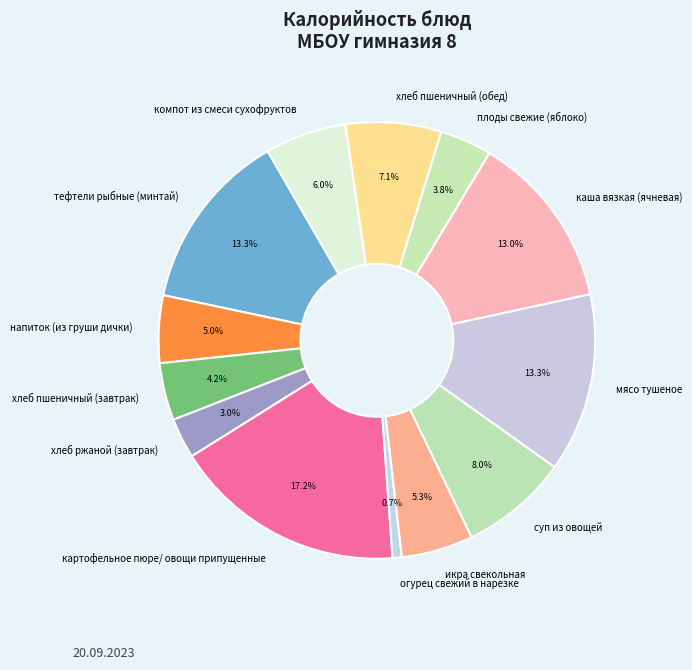

What is the smallest slice in the pie chart?

огурец свежий в нарезке